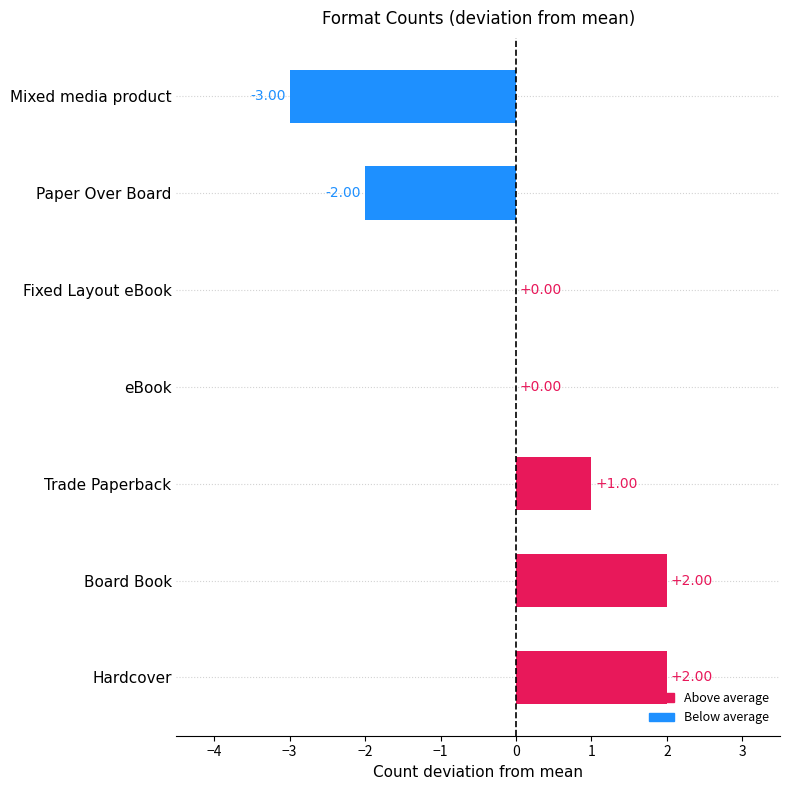

Which has a higher value, Hardcover or Fixed Layout eBook?

Hardcover